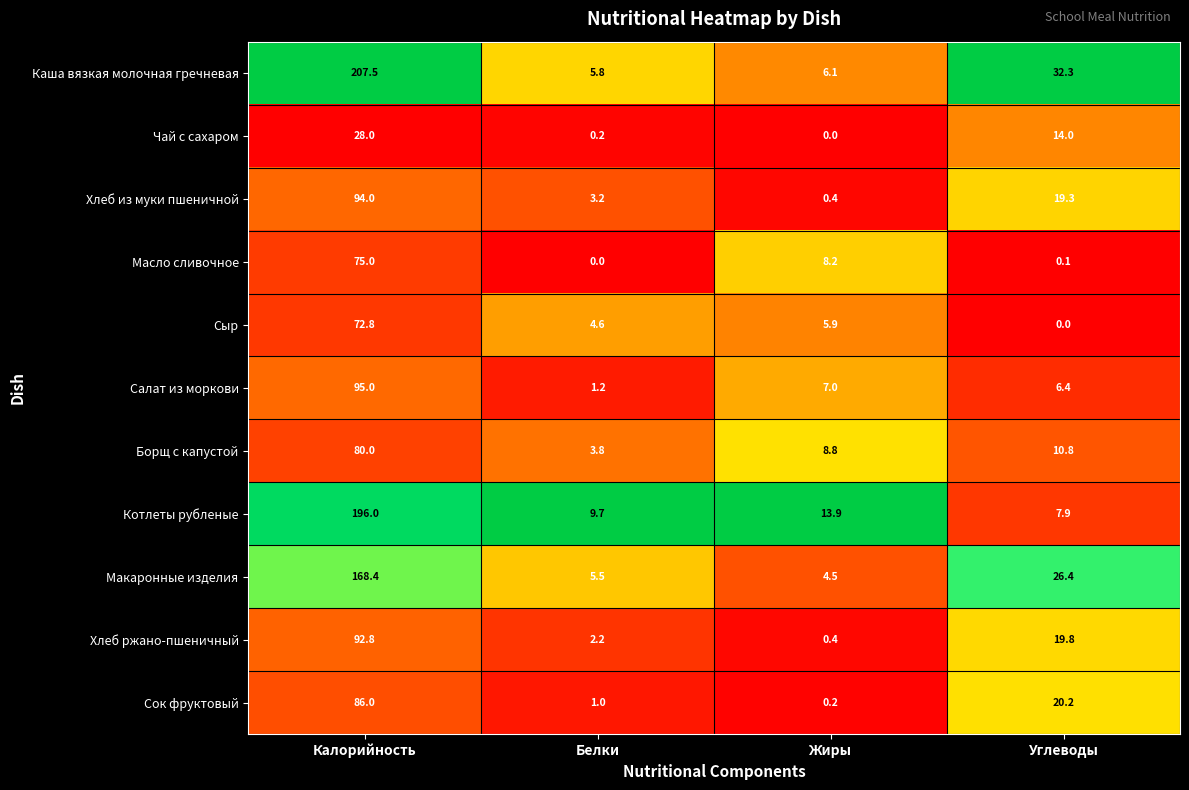

At Белки, list the series in order from smallest to largest.

Масло сливочное, Чай с сахаром, Сок фруктовый, Салат из моркови, Хлеб ржано-пшеничный, Хлеб из муки пшеничной, Борщ с капустой, Сыр, Макаронные изделия, Каша вязкая молочная гречневая, Котлеты рубленые